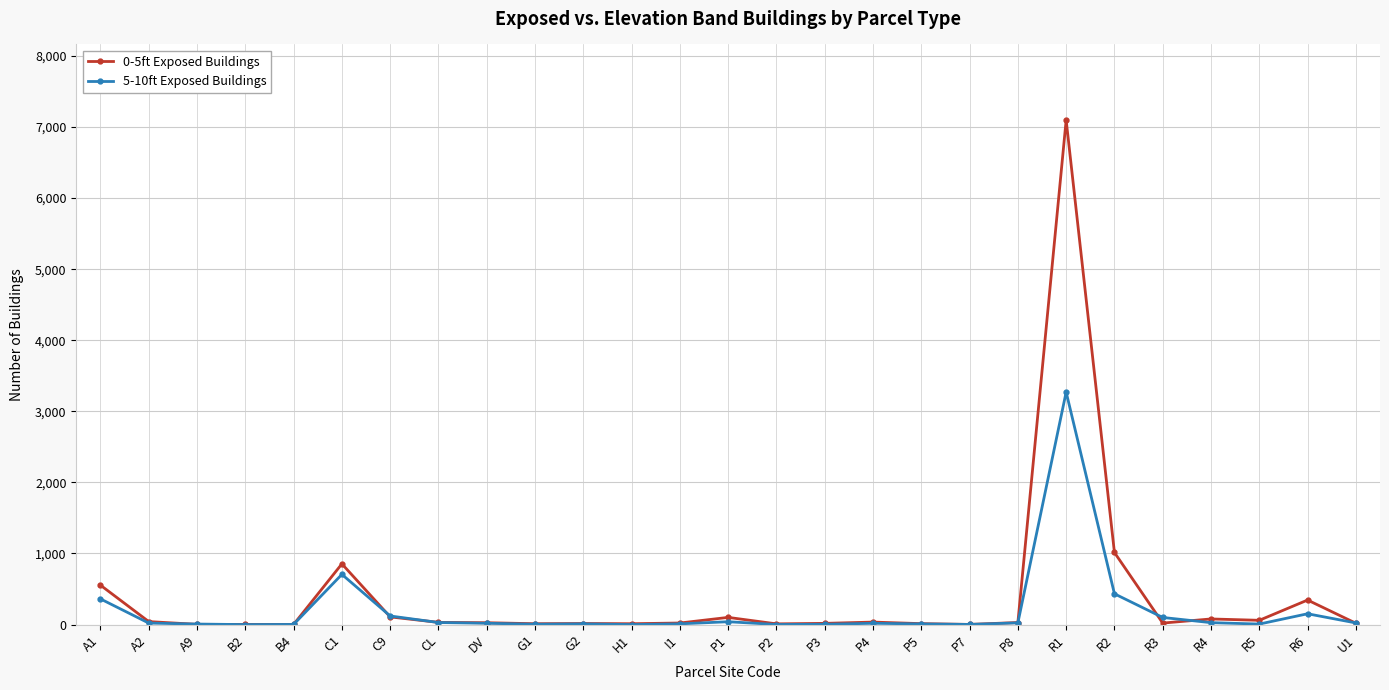

What is the sum of the 5-10ft Exposed Buildings values at CL and P3?

33